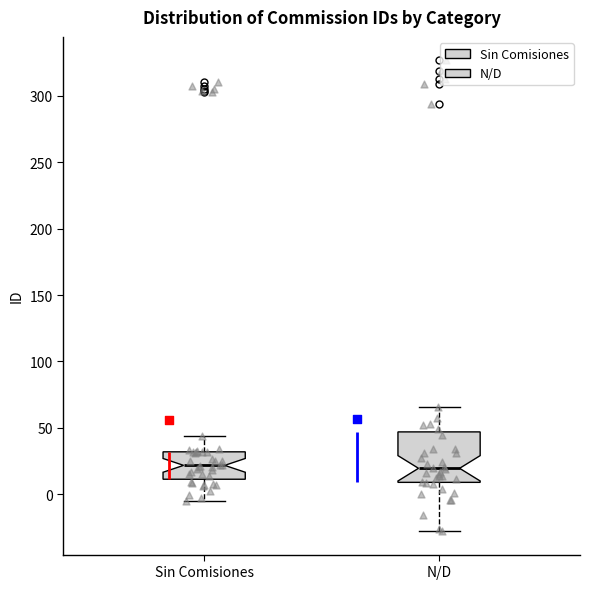

Reading left to right, read every box against the y-axis: the position of its median line, the range the box covers, and the ends of its whiskers. The values are not printed on the chart, so give them approximately, as read against the axis.

Sin Comisiones: median 20, box 10 to 30, whiskers -5 to 45
N/D: median 20, box 10 to 45, whiskers -30 to 65